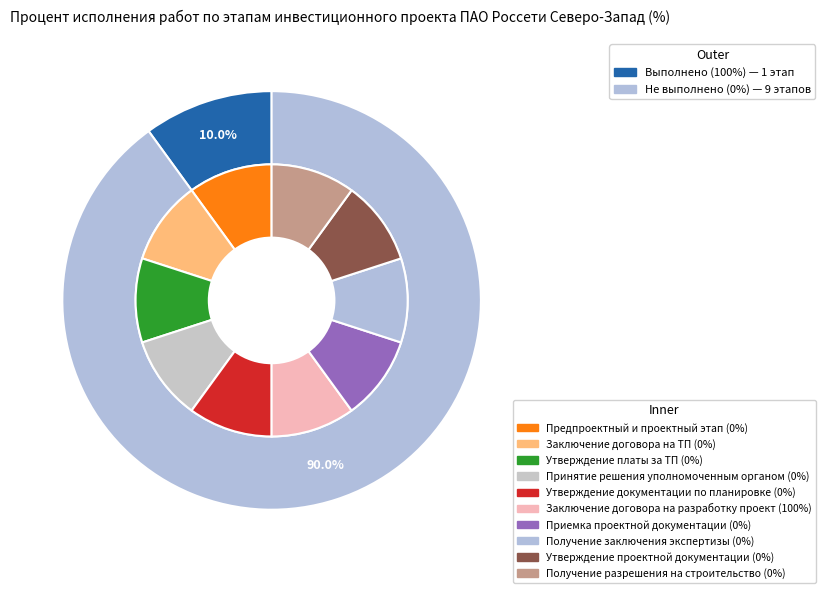

What is the largest slice in the pie chart?

Заключение договора на разработку проекта